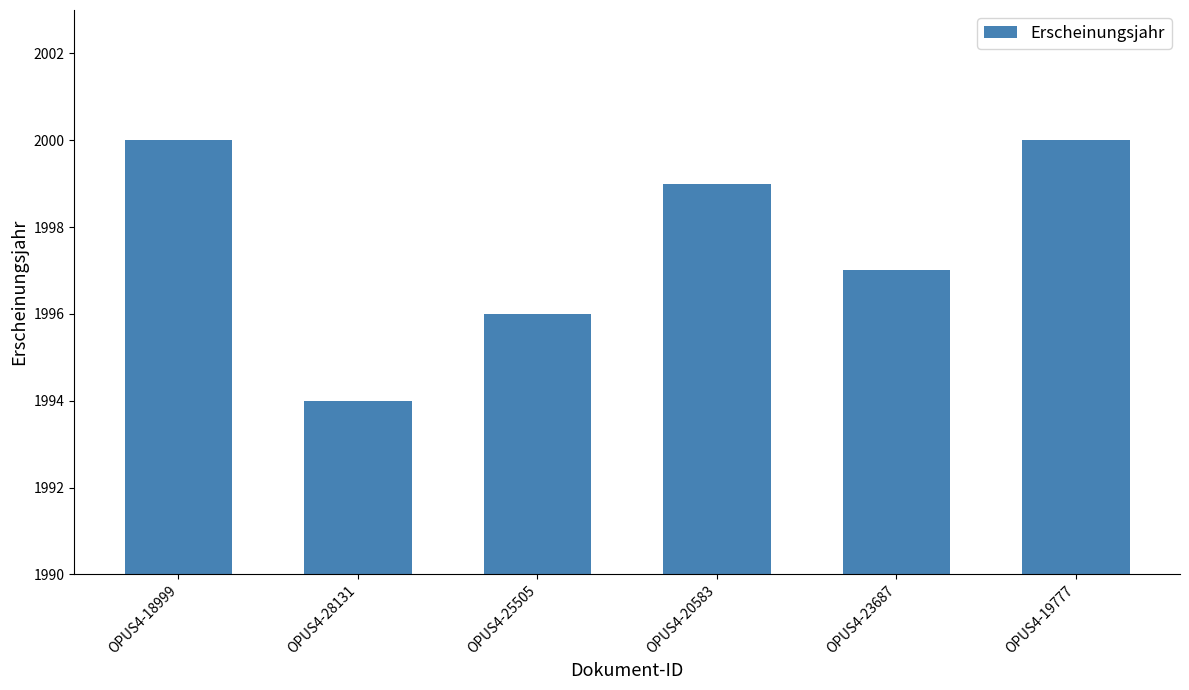

Count the number of categories in the chart.

6